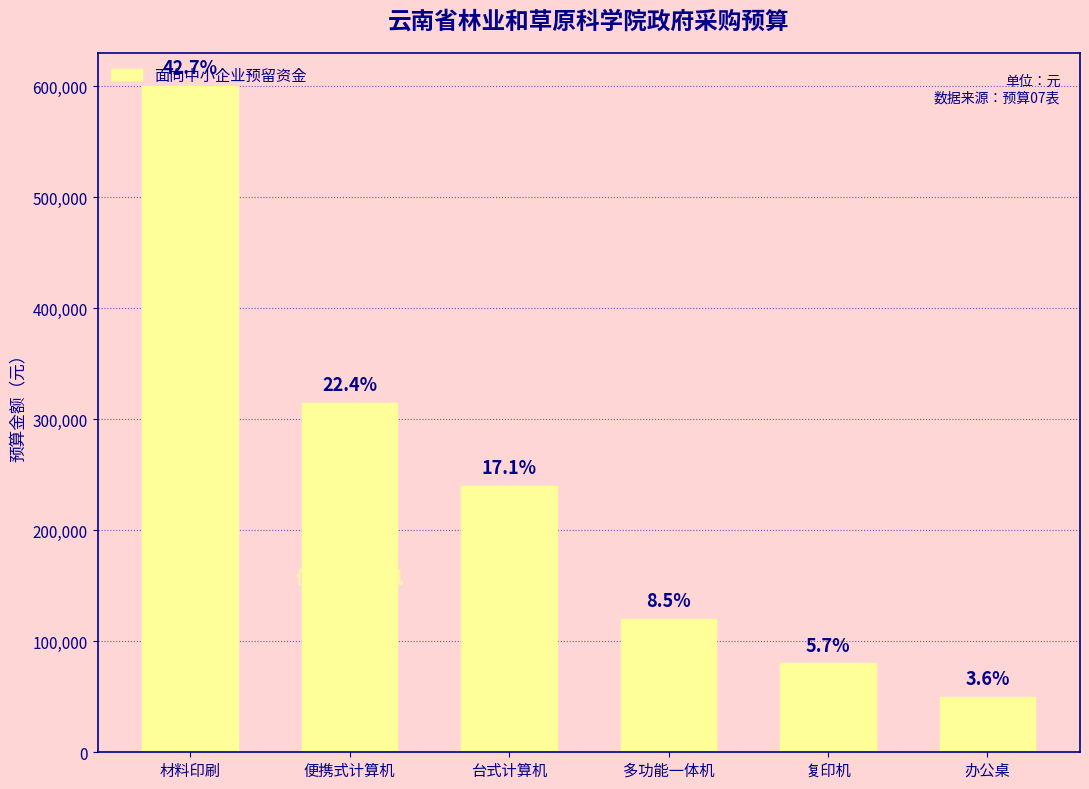

How many bars are there in total?

6